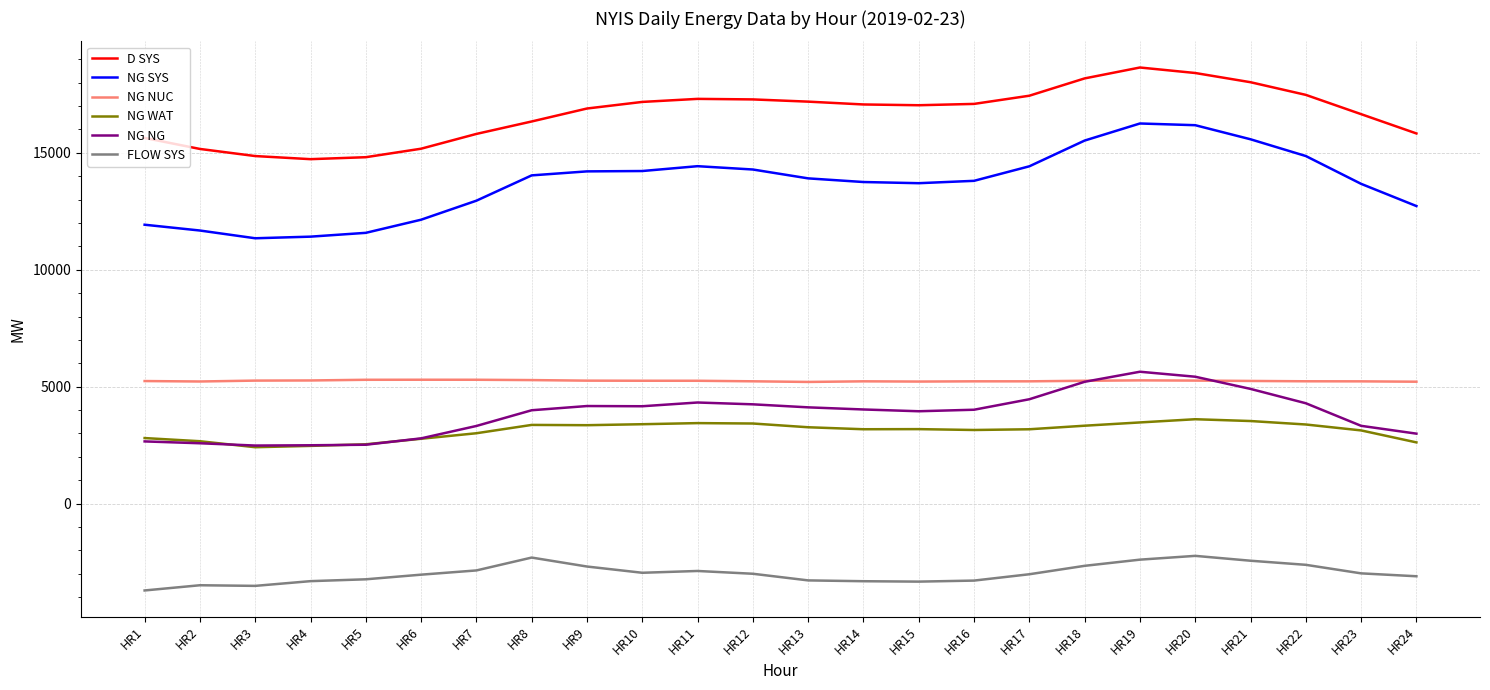

True or false: NG NUC and NG NG intersect in this chart.

True